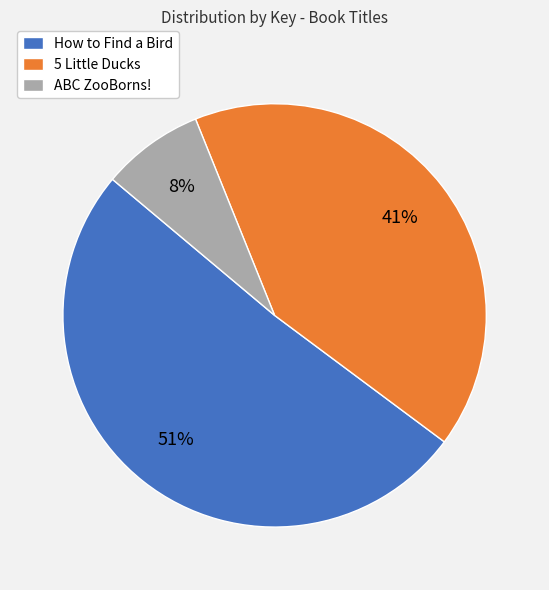

To the nearest percent, what is the combined percentage of 5 Little Ducks and How to Find a Bird?

92%